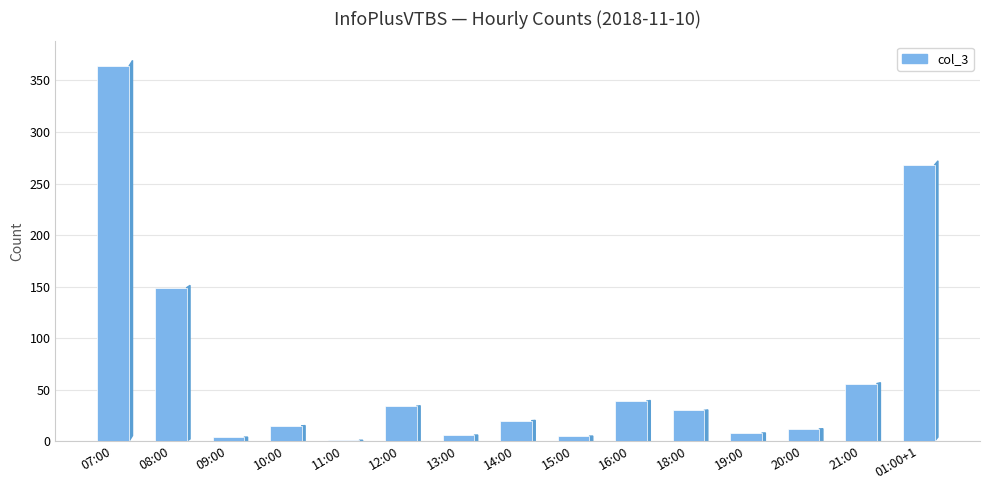

What is the difference between the values at 10:00 and 14:00?

5